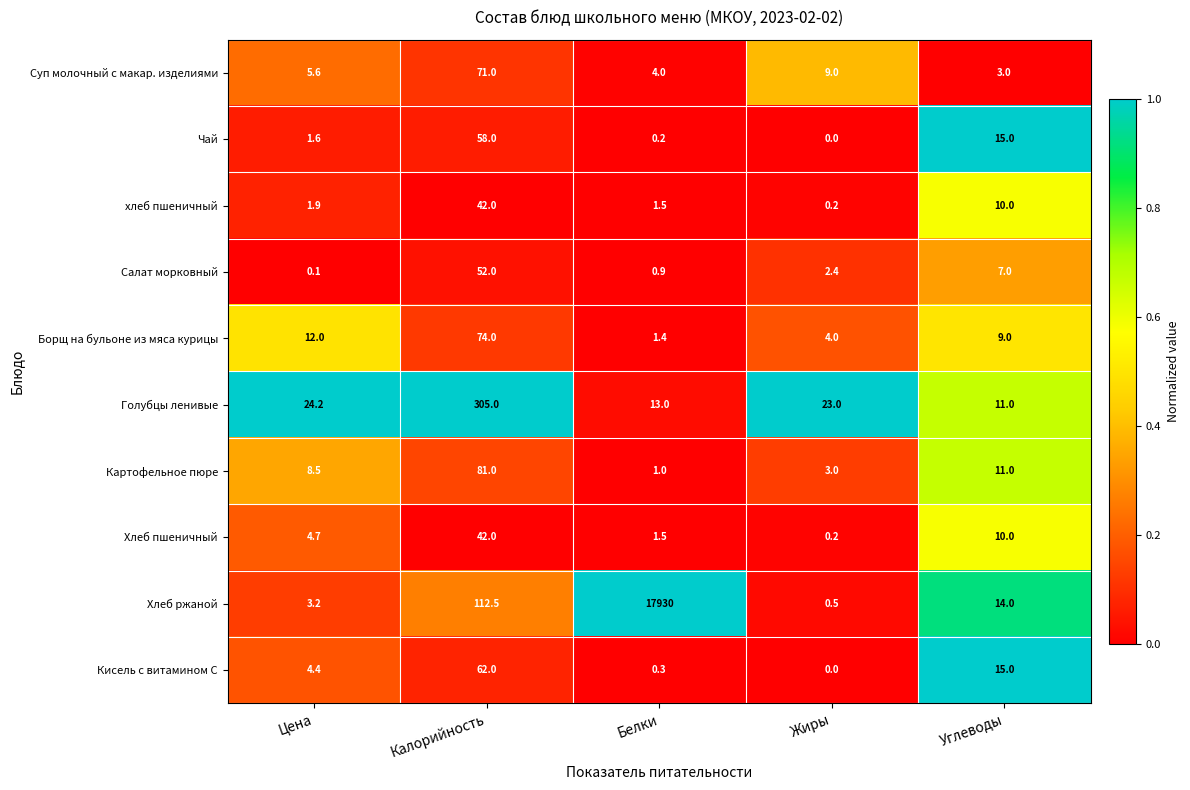

List the labels in order of Чай value, largest first.

Калорийность, Углеводы, Цена, Белки, Жиры